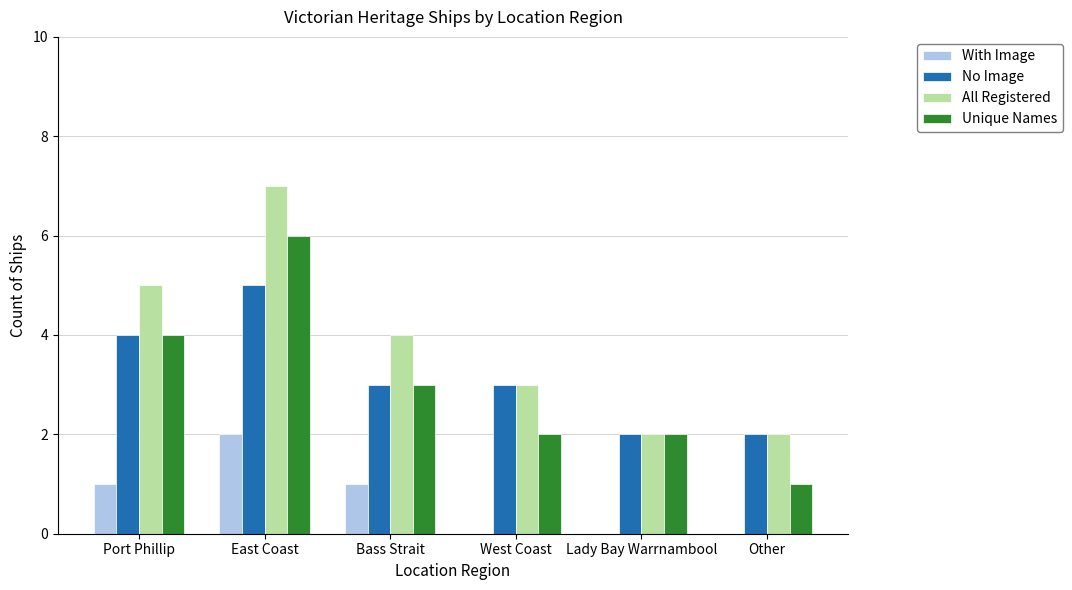

How many Unique Names values are between 2 and 4?

4